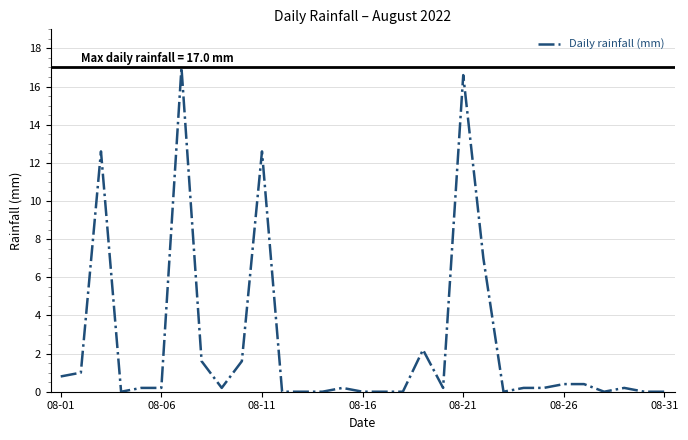

What is the difference between the maximum and minimum values?

17.0